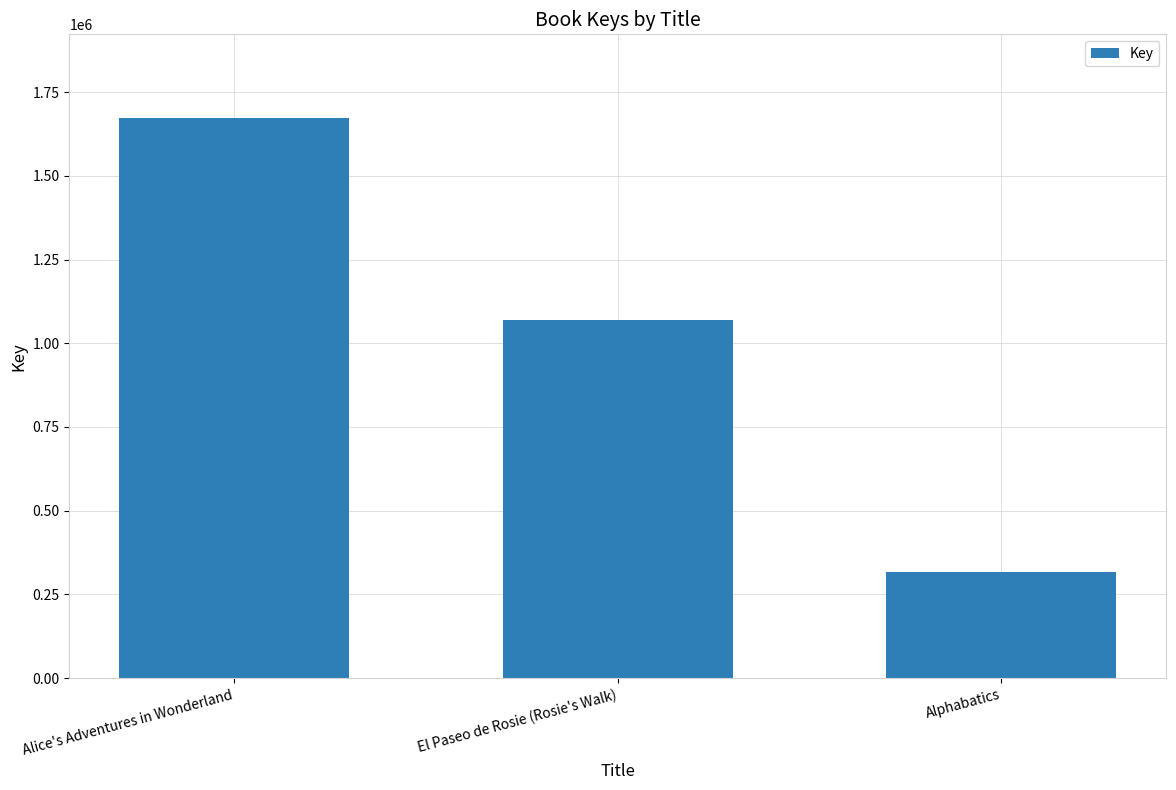

What is the label of the 1st bar from the left?

Alice's Adventures in Wonderland